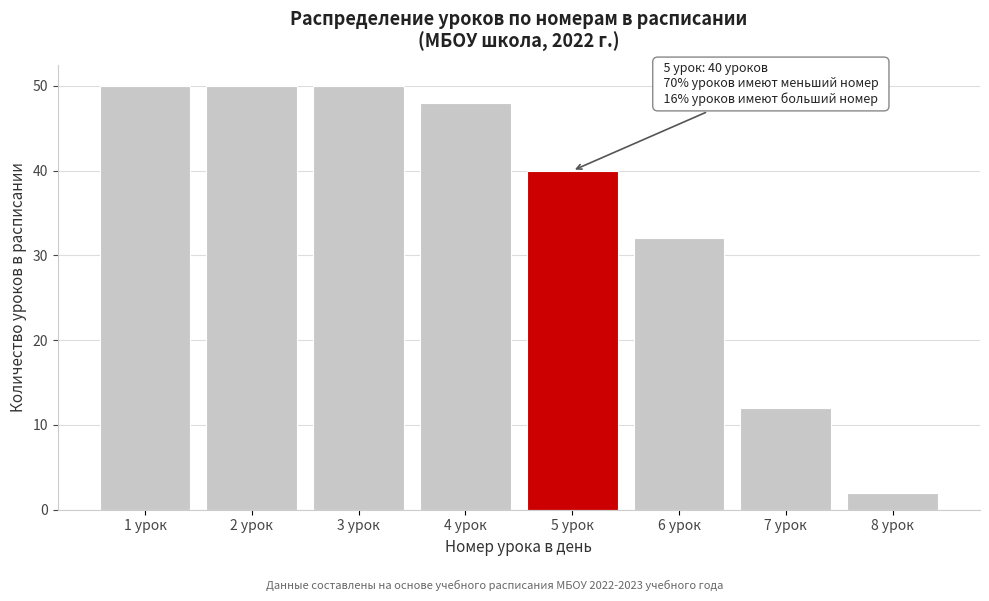

Reading left to right, what are all the values shown in this chart?

1 урок=50	2 урок=50	3 урок=50	4 урок=48	5 урок=40	6 урок=32	7 урок=12	8 урок=2